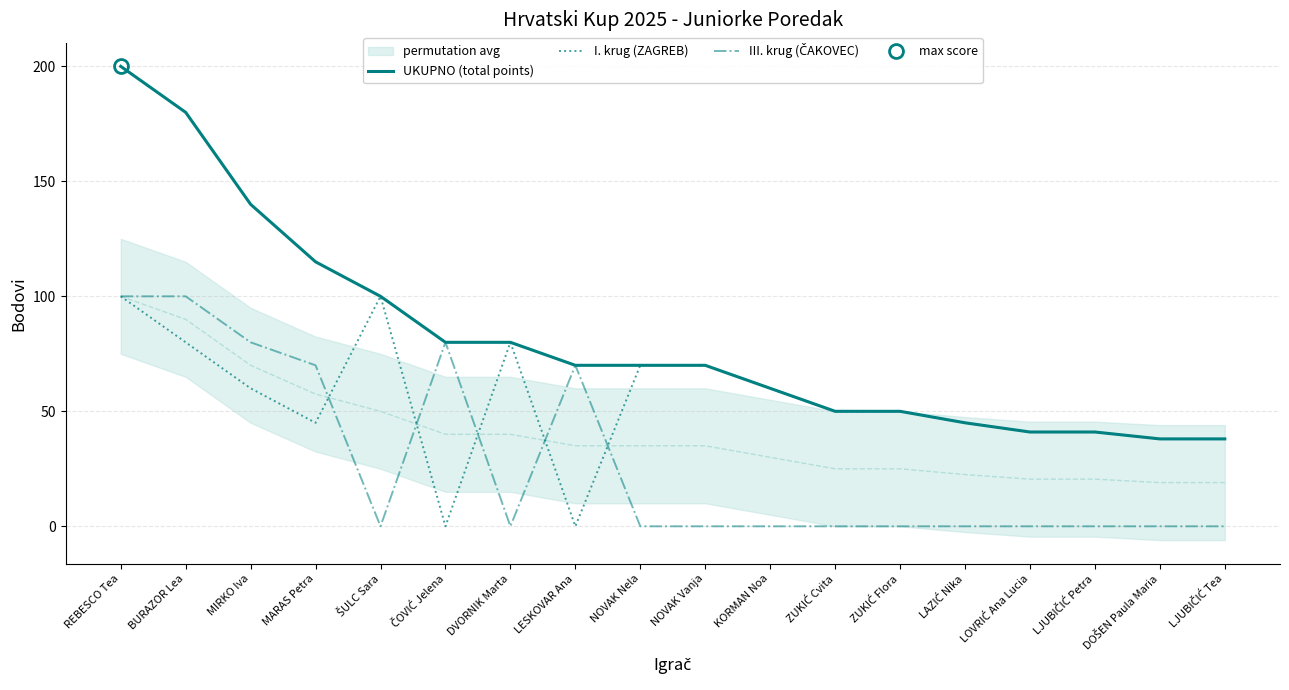

True or false: I. krug (ZAGREB) and III. krug (ČAKOVEC) intersect in this chart.

True